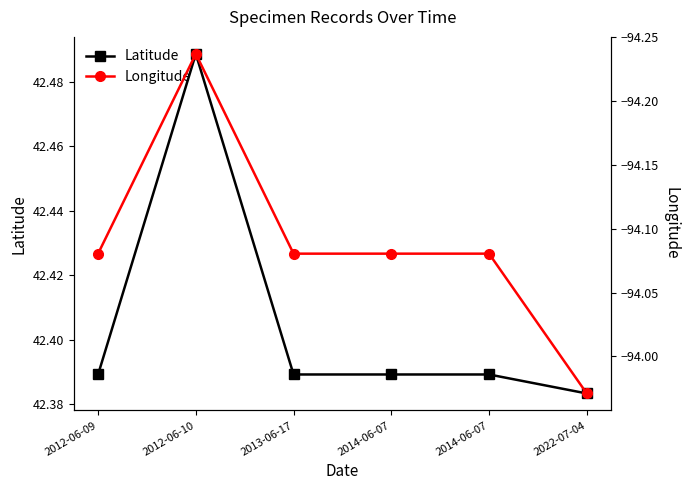

What is the label of the 1st point from the right?

2022-07-04